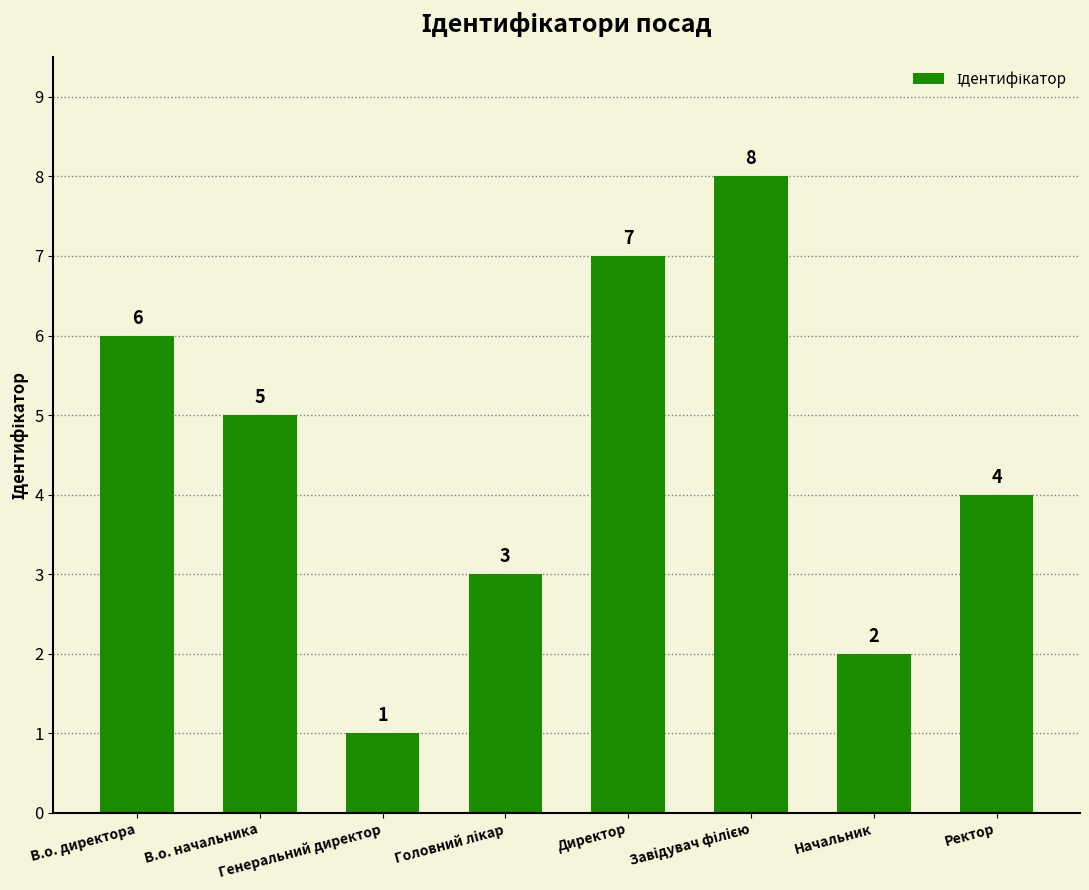

At which label does the data first exceed 5?

В.о. директора